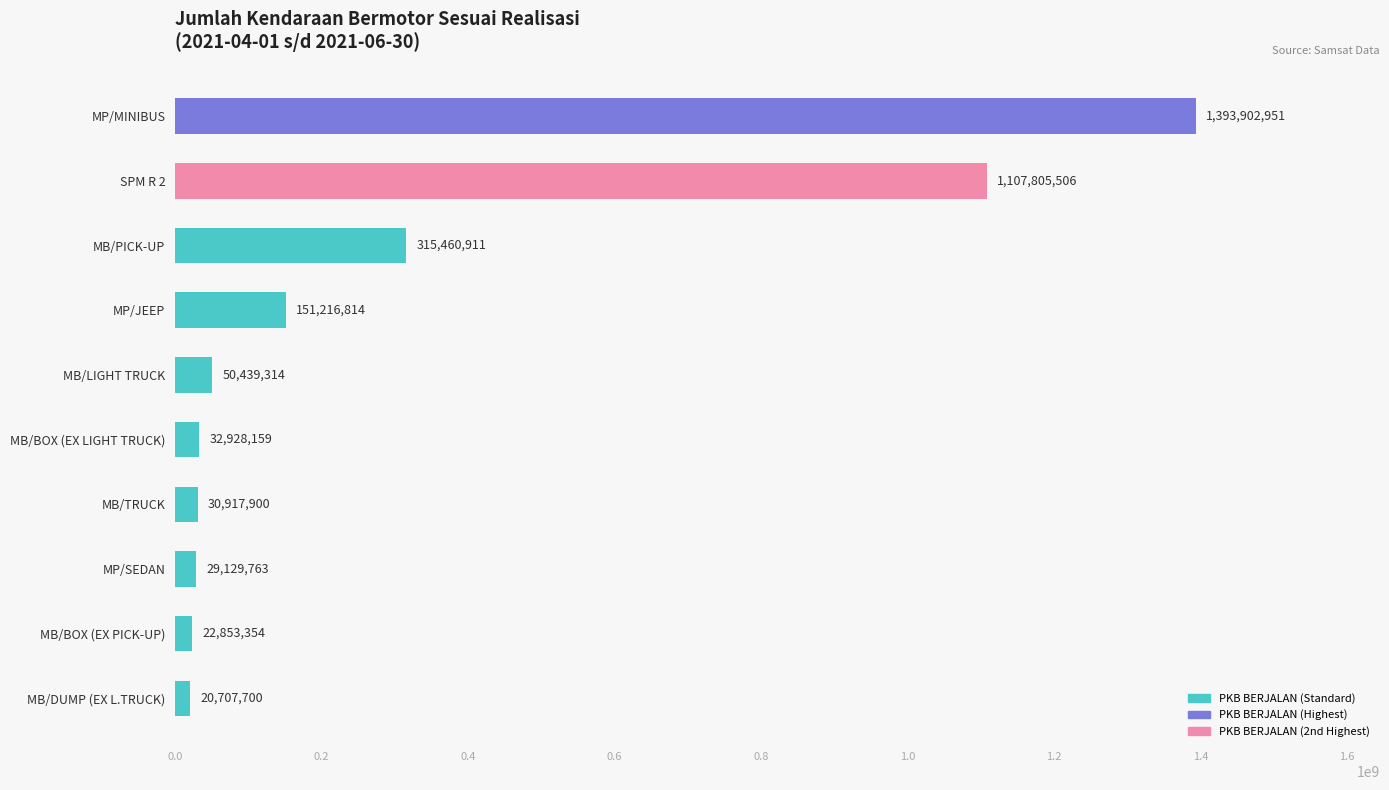

What is the sum of all values?

3155362372